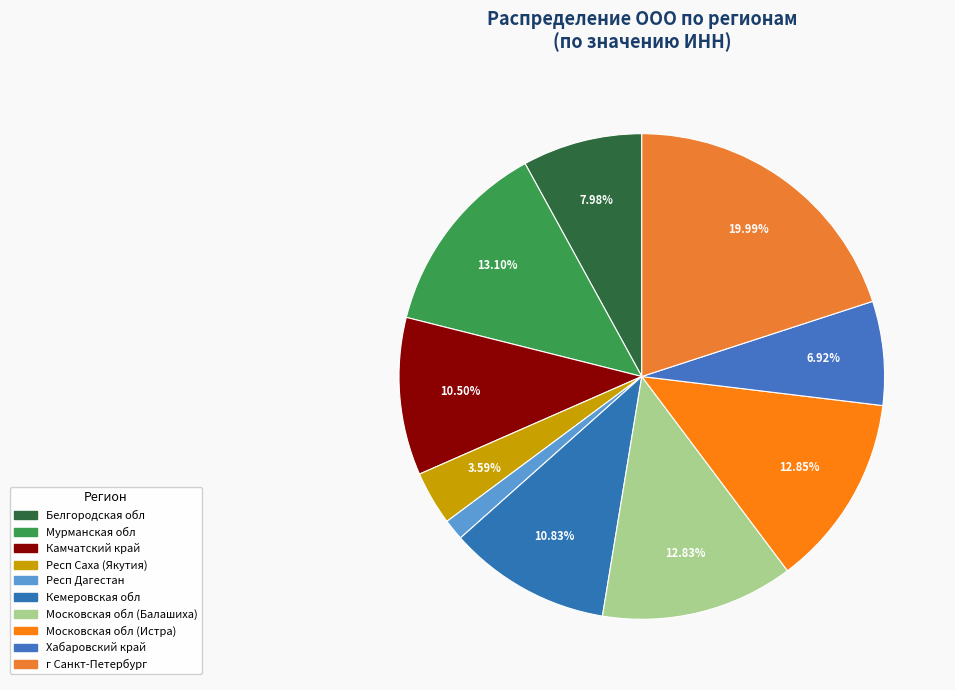

Is it true that Респ Саха (Якутия) is 4% of the pie?

True